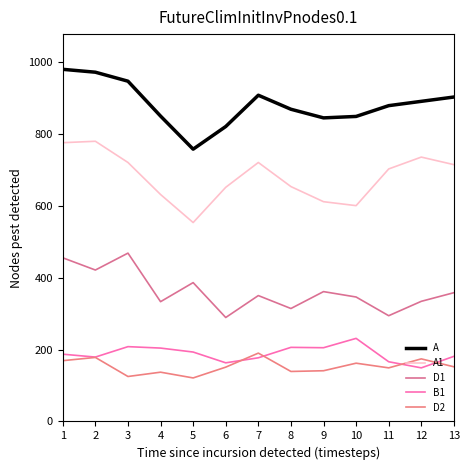

Rank the series at 9 from highest to lowest value.

A, A1, D1, B1, D2